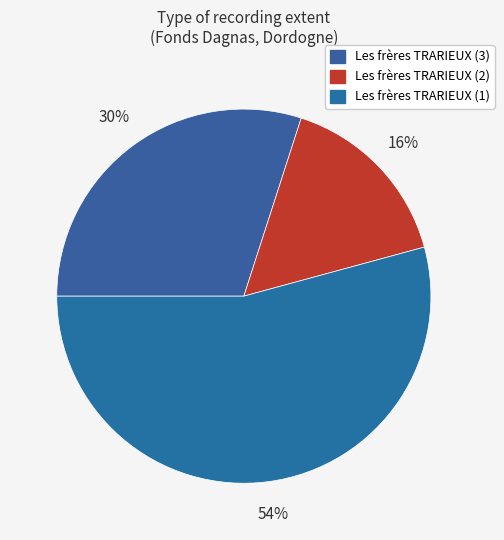

To the nearest percent, what is the difference between the largest and smallest slice percentages?

38%